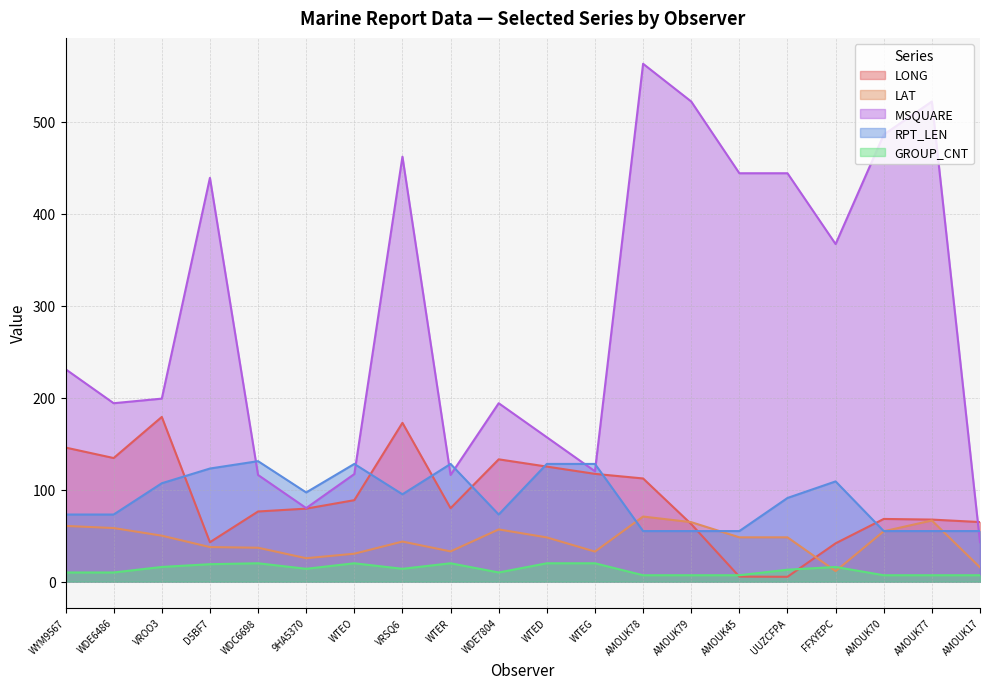

Where is the first local minimum for MSQUARE?

WDE6486